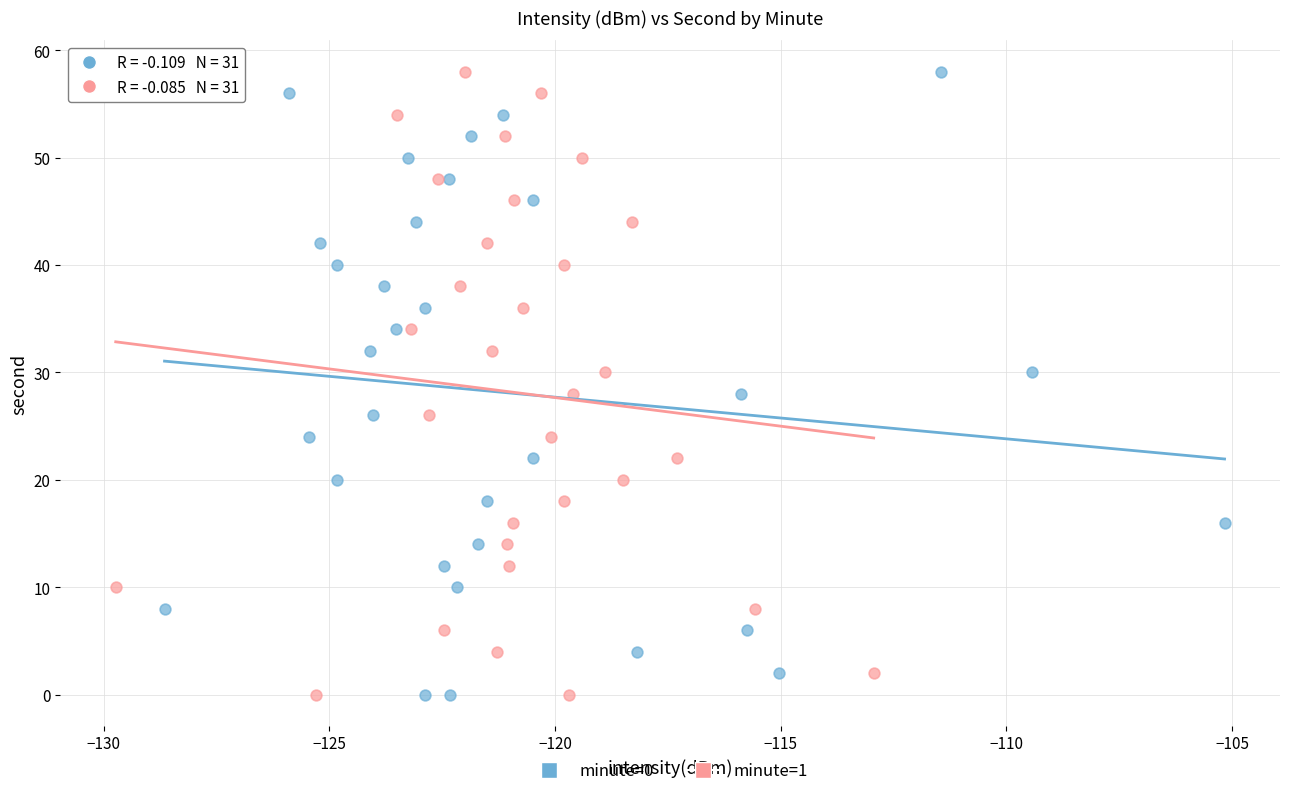

What are all the series names shown in the legend?

minute=0, minute=1